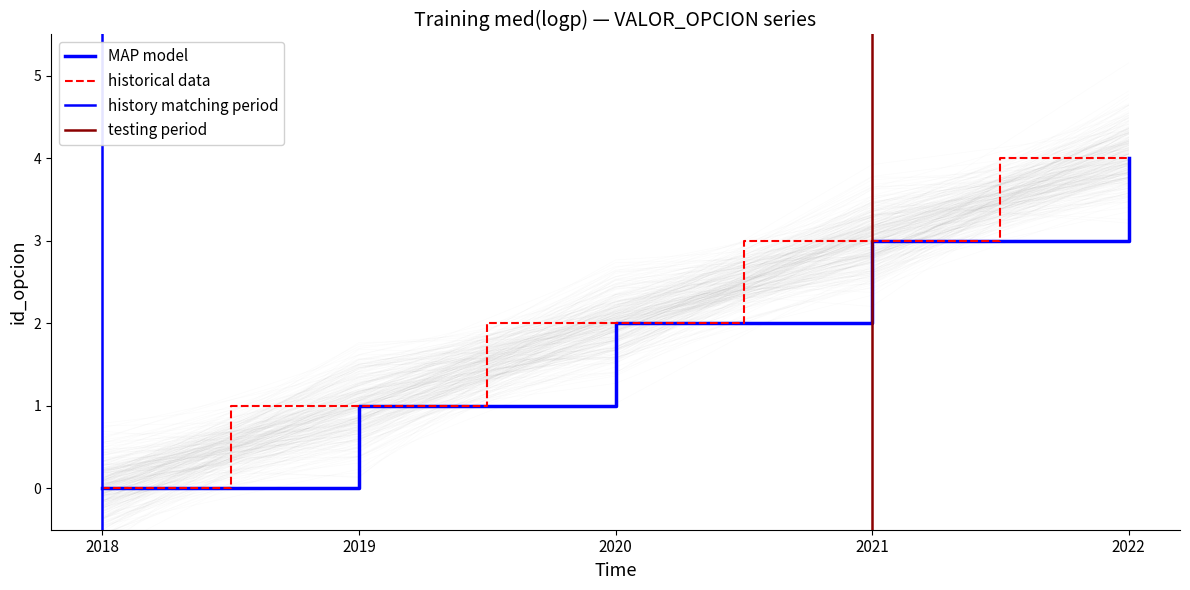

What is the maximum value shown in the chart?

4